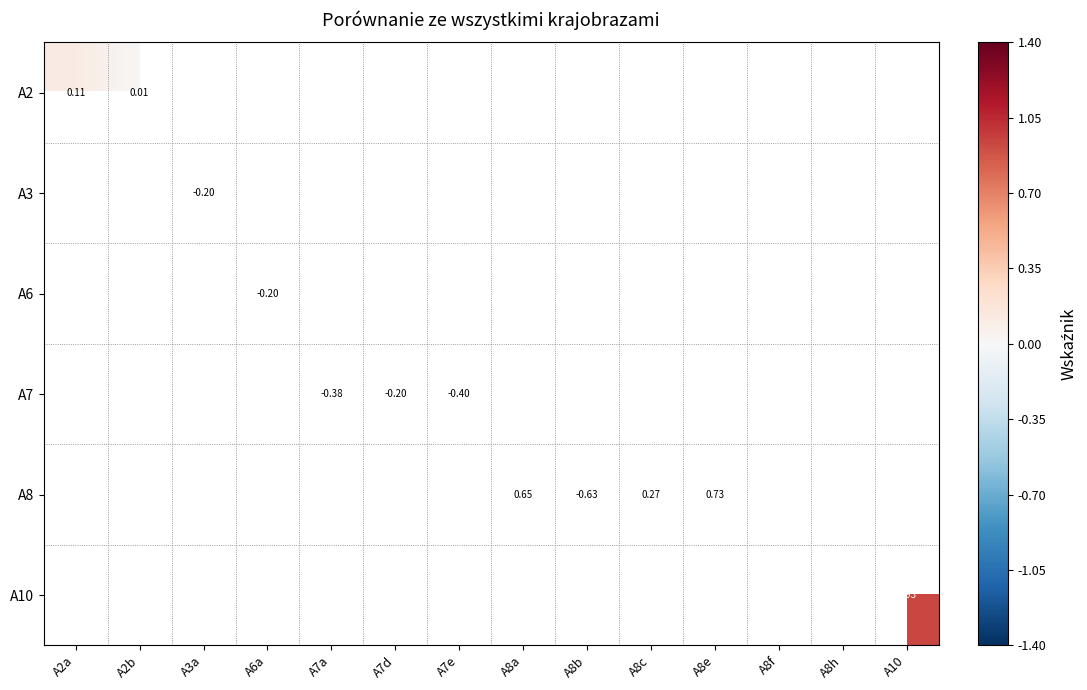

Count the number of data series in this chart.

6